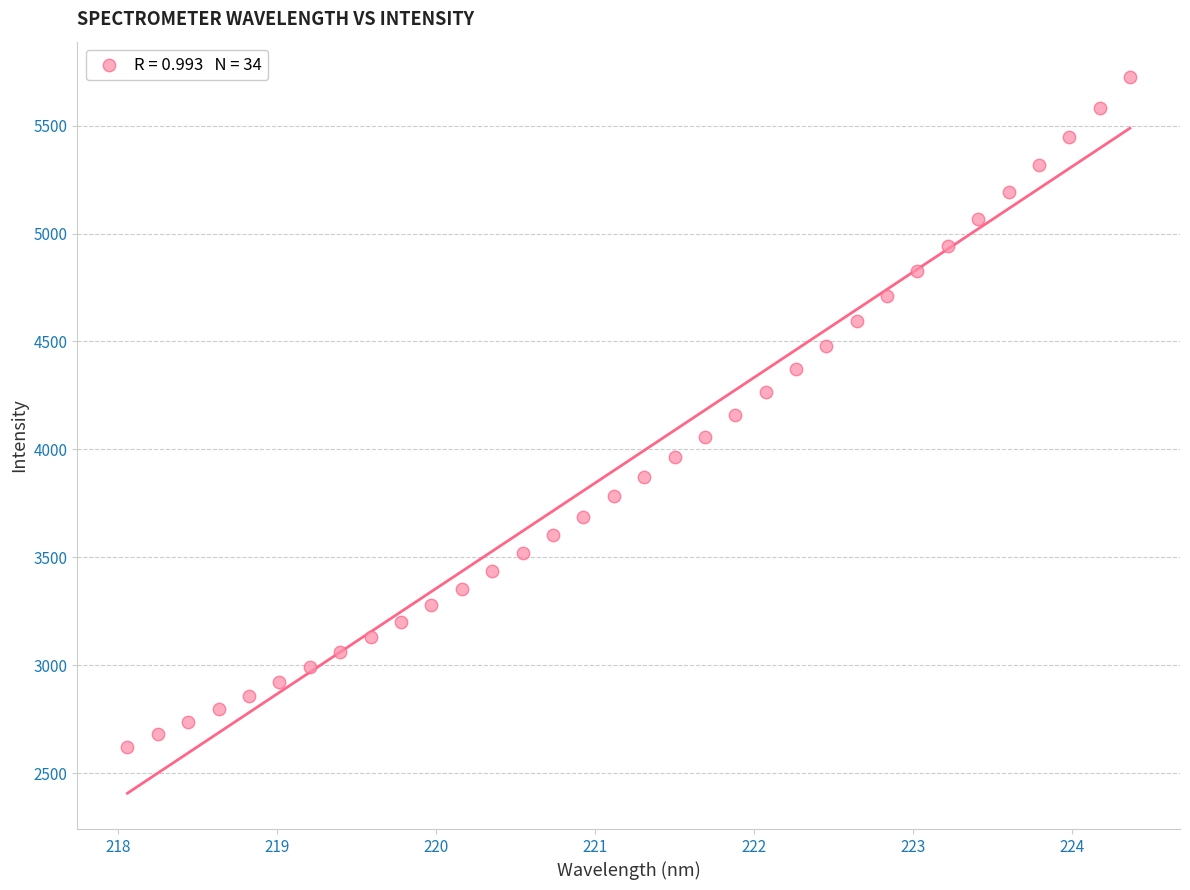

Count the number of points in this scatter plot.

34